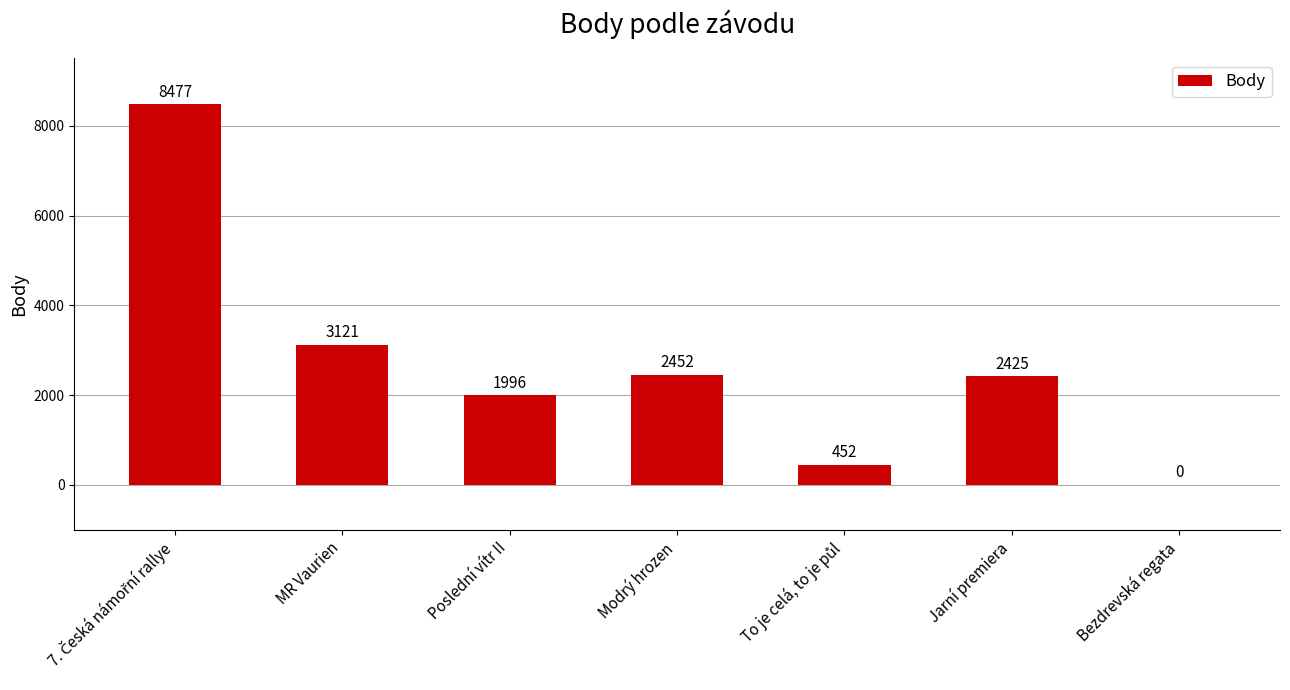

At which label is the value closest to 4238?

MR Vaurien